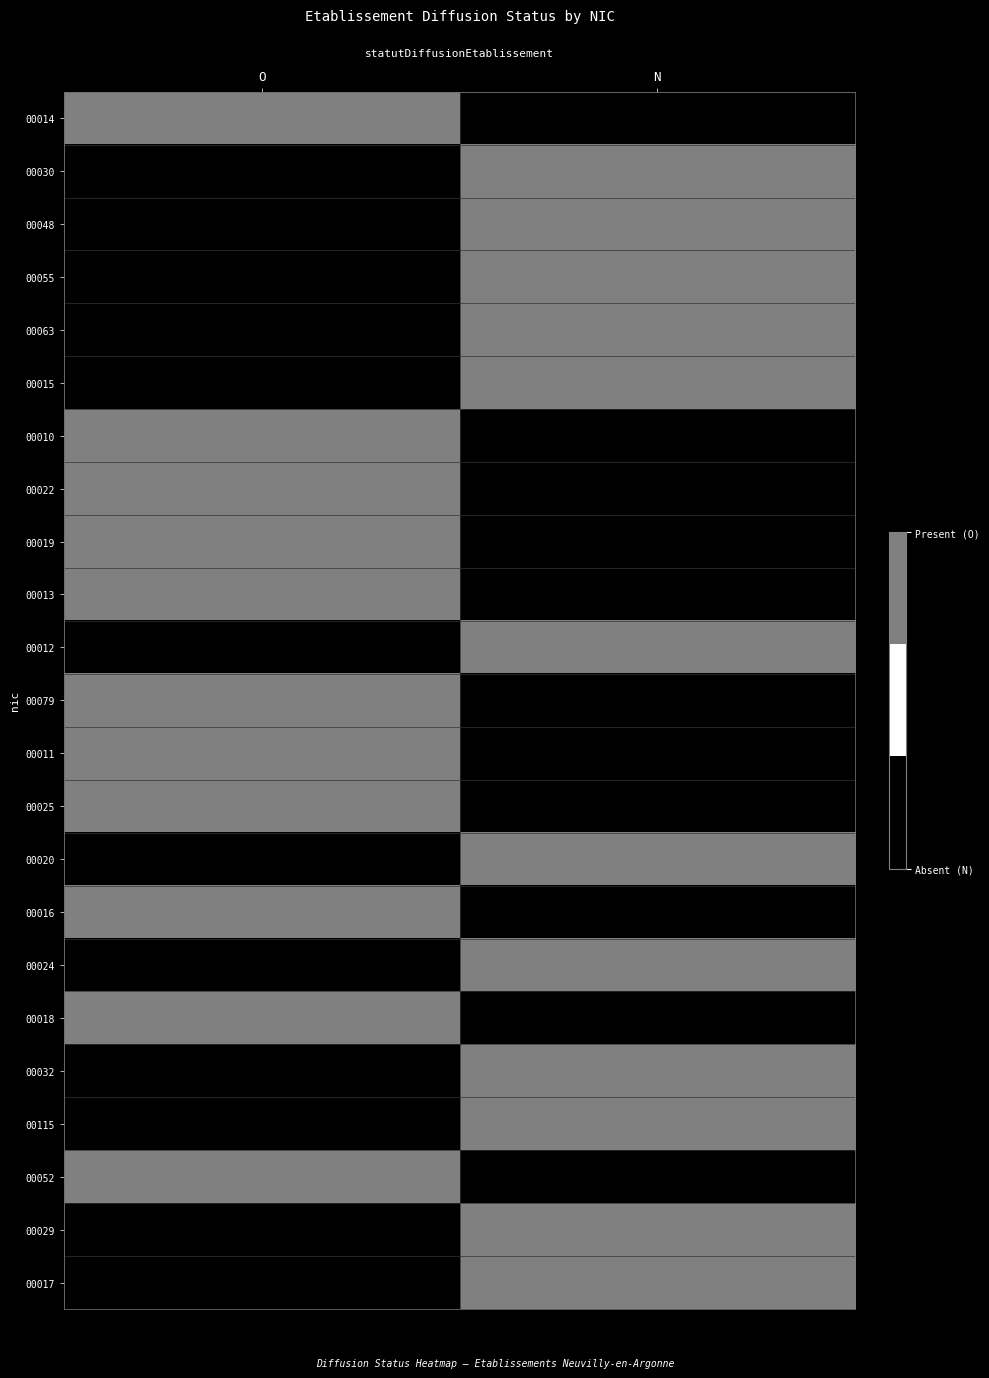

What is the greatest value displayed?

1